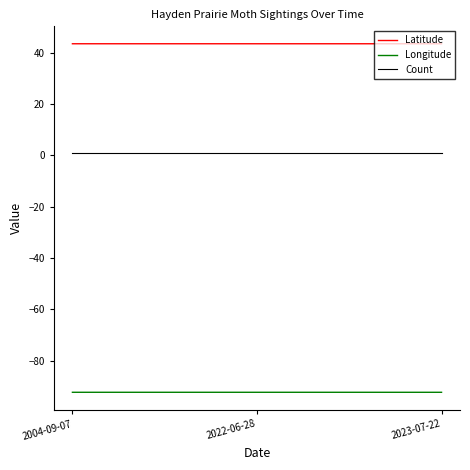

Is this an area chart (filled region under the line)?

No